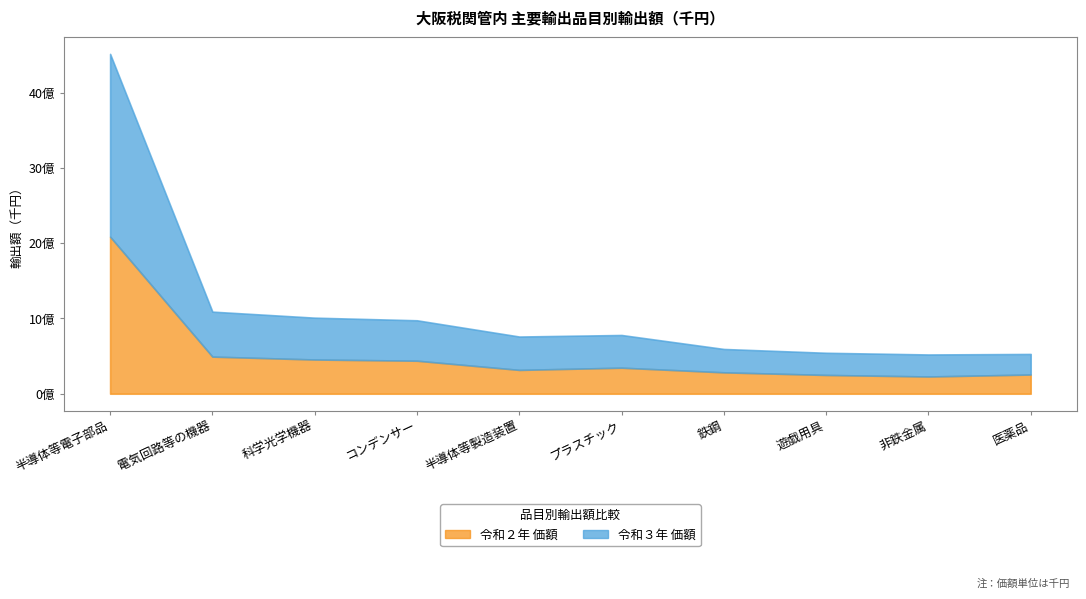

What position from the right is 遊戯用具?

3